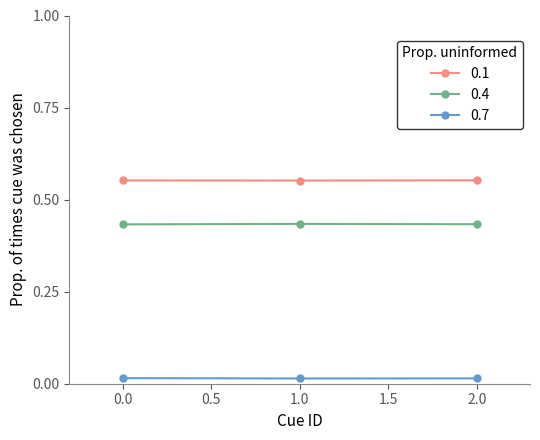

What is the label of the 3rd point from the left?

2.0